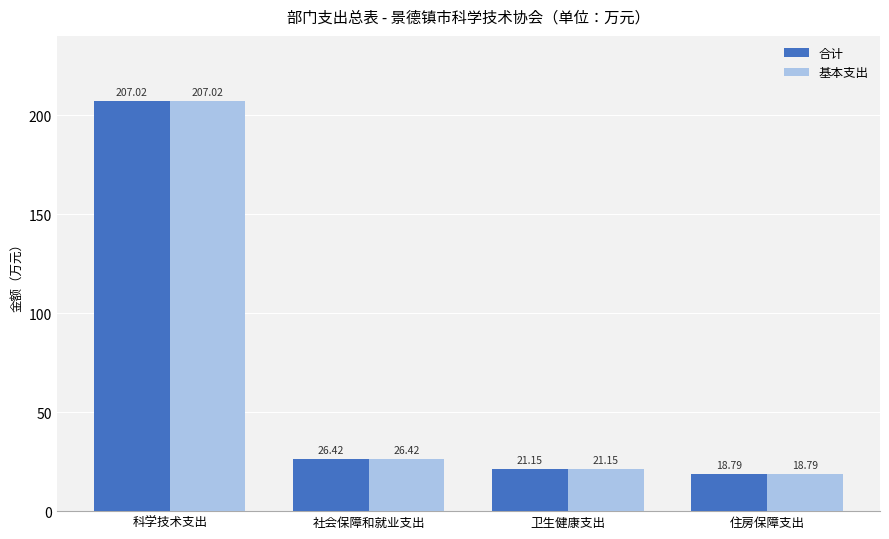

At which label is 基本支出 closest to 112?

社会保障和就业支出